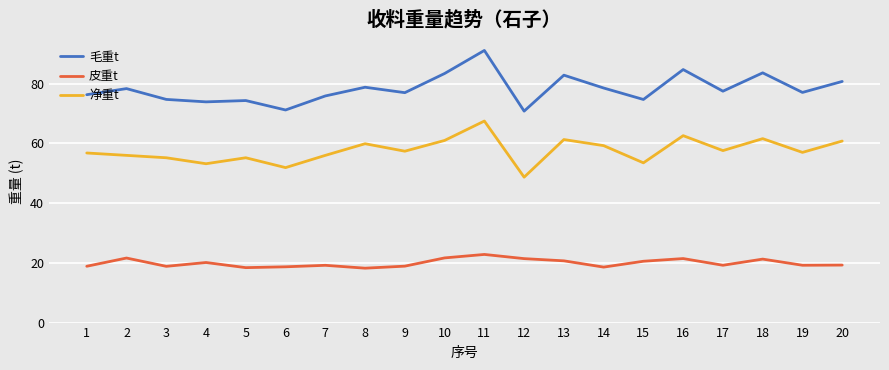

Does the chart display data point markers on the line(s)?

No